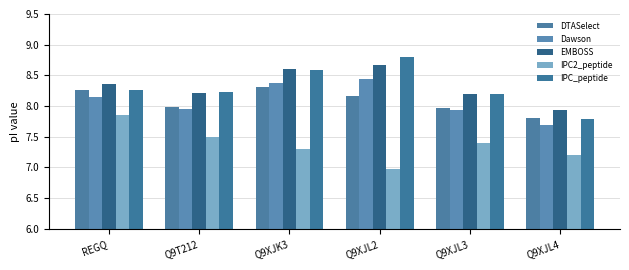

How many values in the IPC2_peptide series are below 7?

1